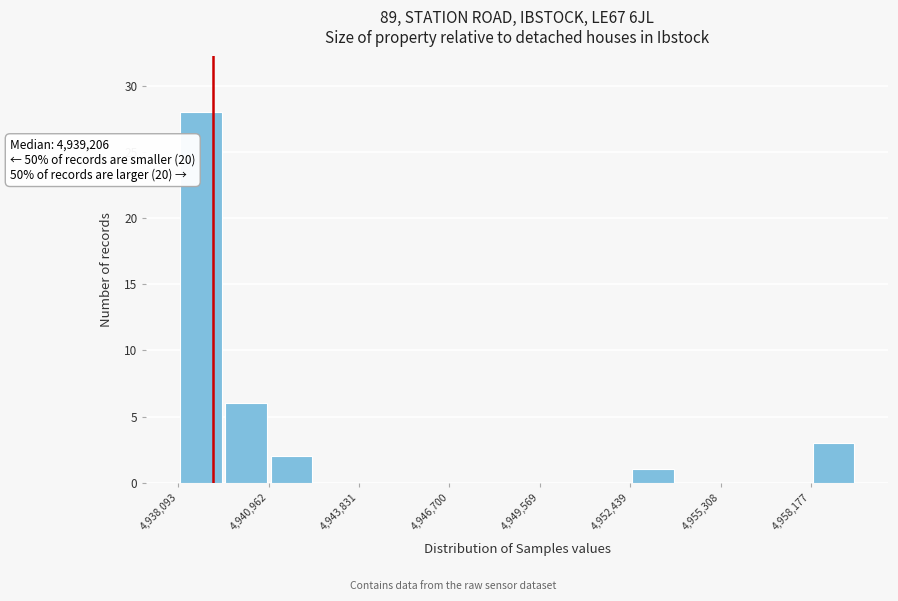

Read against the x-axis, roughly where is the centre of the tallest bar?

4939000